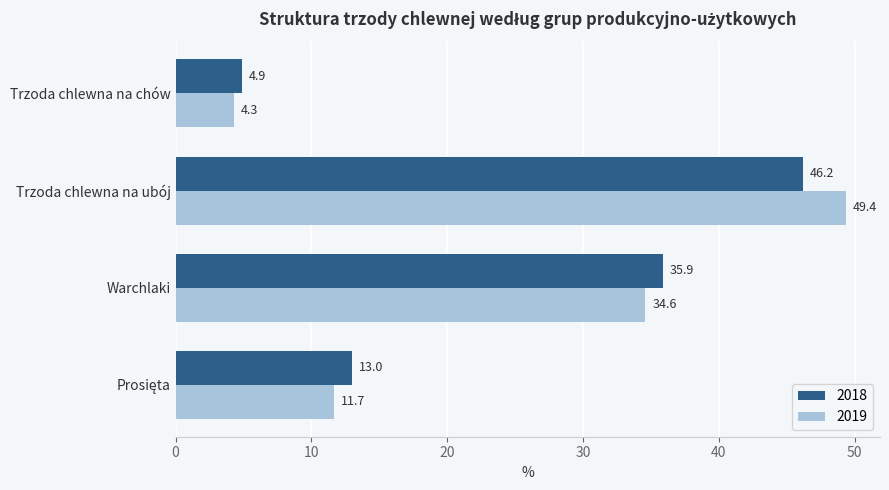

The 2018 series shows 82.4 at Trzoda chlewna na ubój. True or false?

False